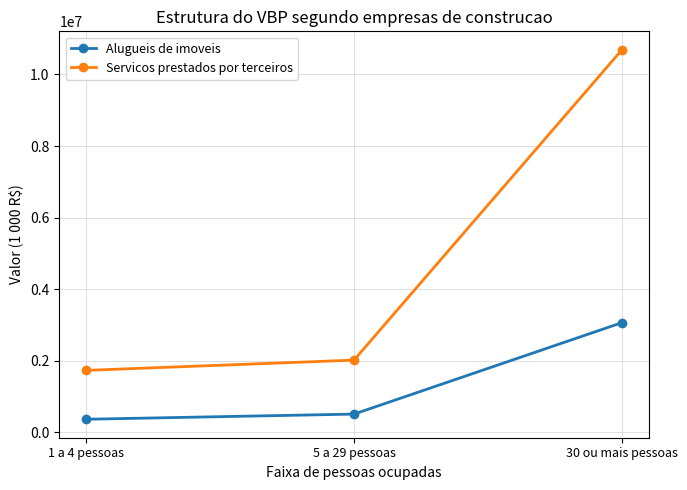

Is the value of Servicos prestados por terceiros at 1 a 4 pessoas greater than the value of Alugueis de imoveis at 30 ou mais pessoas?

No